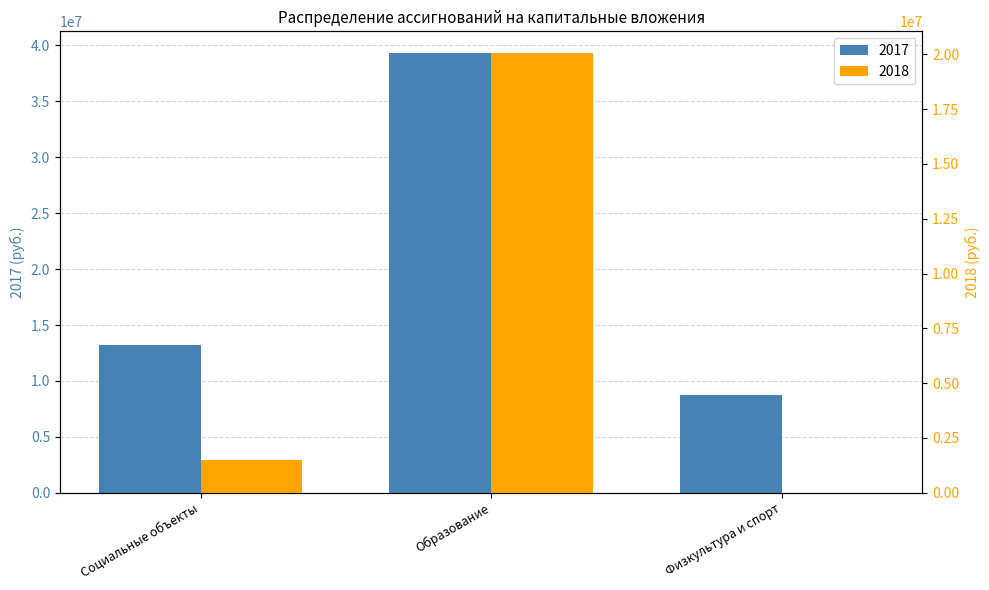

List the labels in order of 2018 value, largest first.

Образование, Социальные объекты, Физкультура и спорт